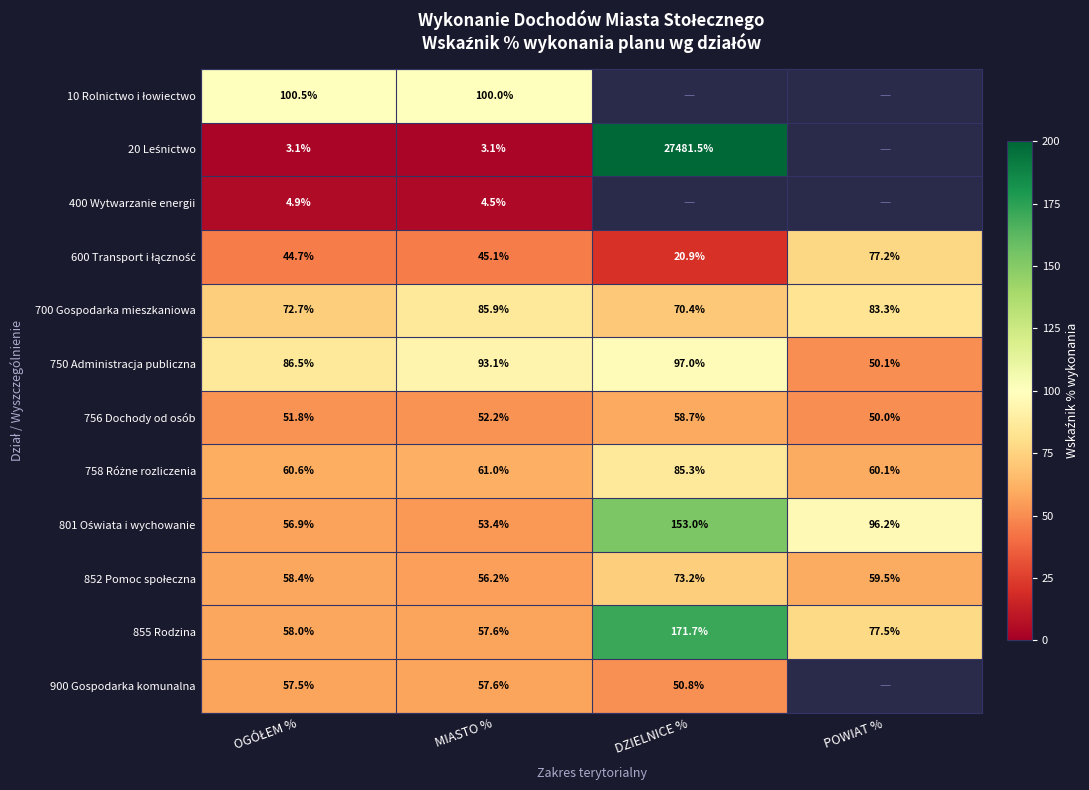

What is the difference between the maximum and minimum values in the 756 Dochody od osób series?

8.7